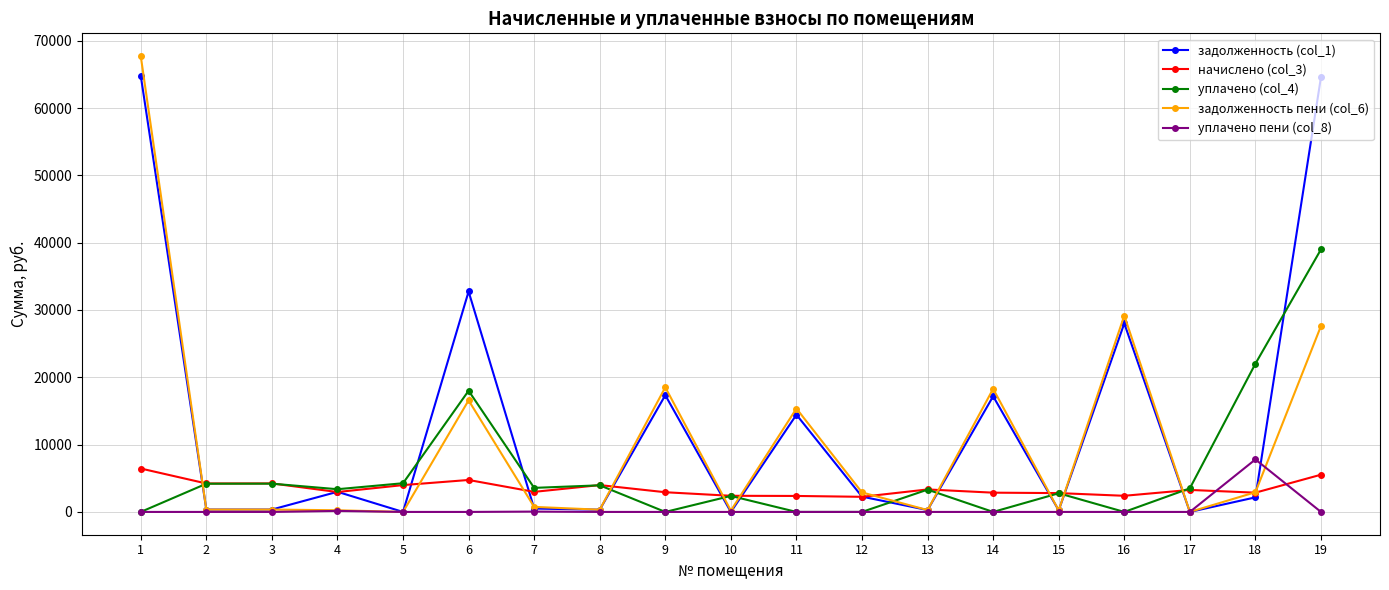

What is the value of the начислено (col_3) point at the 13th from the left?

3340.7